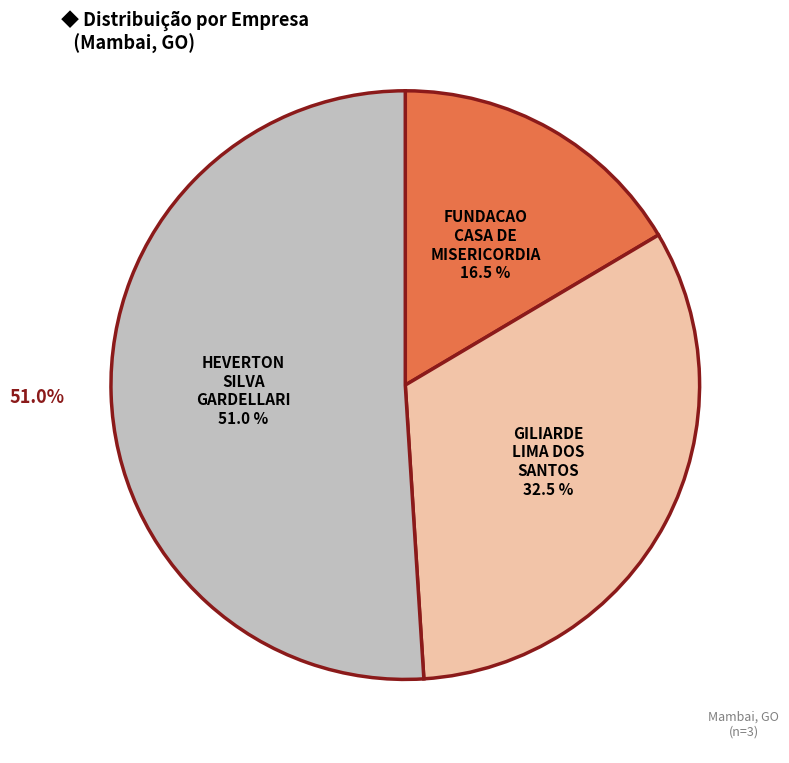

Combined, do HEVERTON SILVA GARDELLARI and FUNDACAO CASA DE MISERICORDIA DE MAMBAI account for over 50%?

Yes